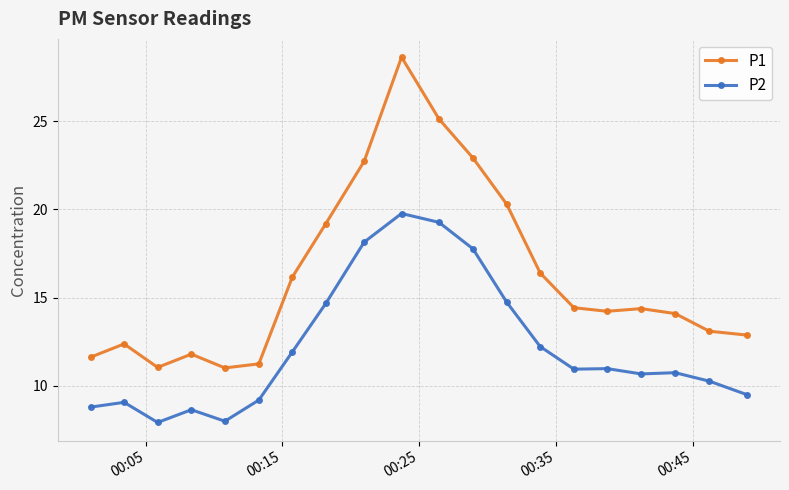

How many lines are shown in the chart?

2